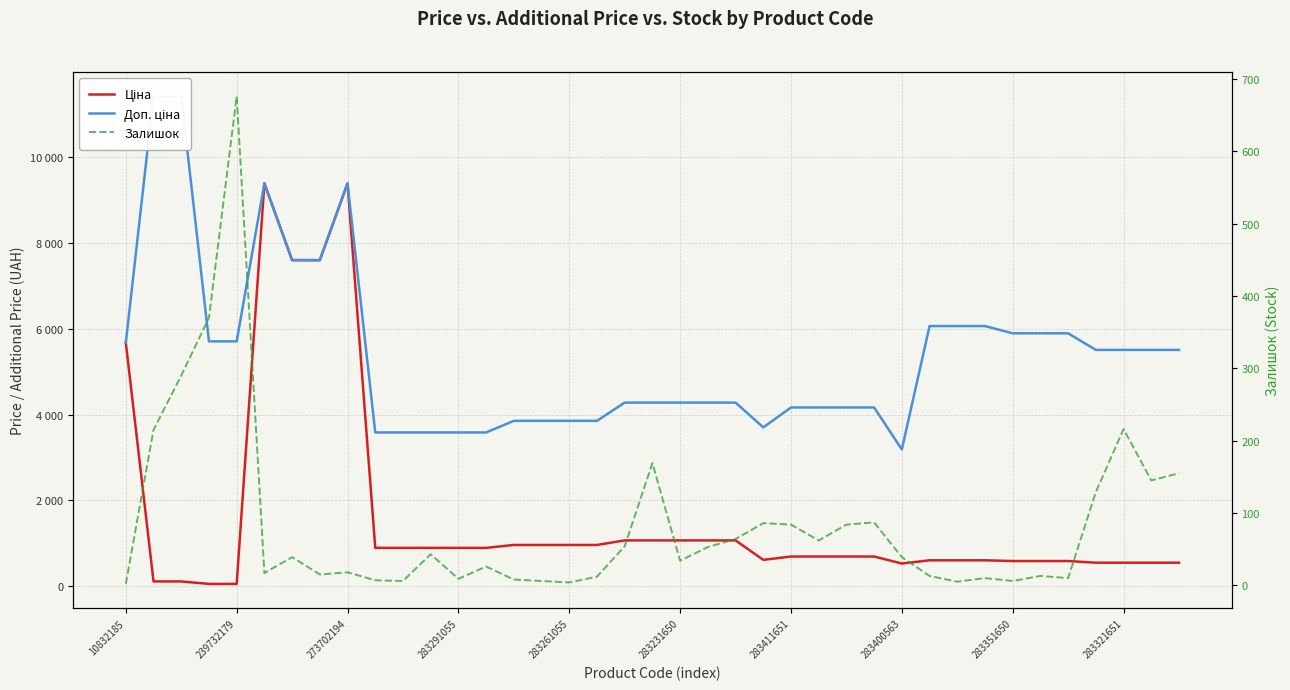

What are all the series names shown in the legend?

Ціна, Доп. ціна, Залишок